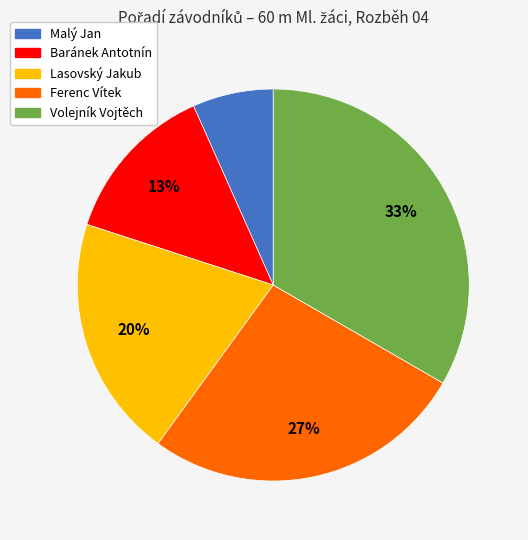

Is Ferenc Vítek the majority of the pie?

No